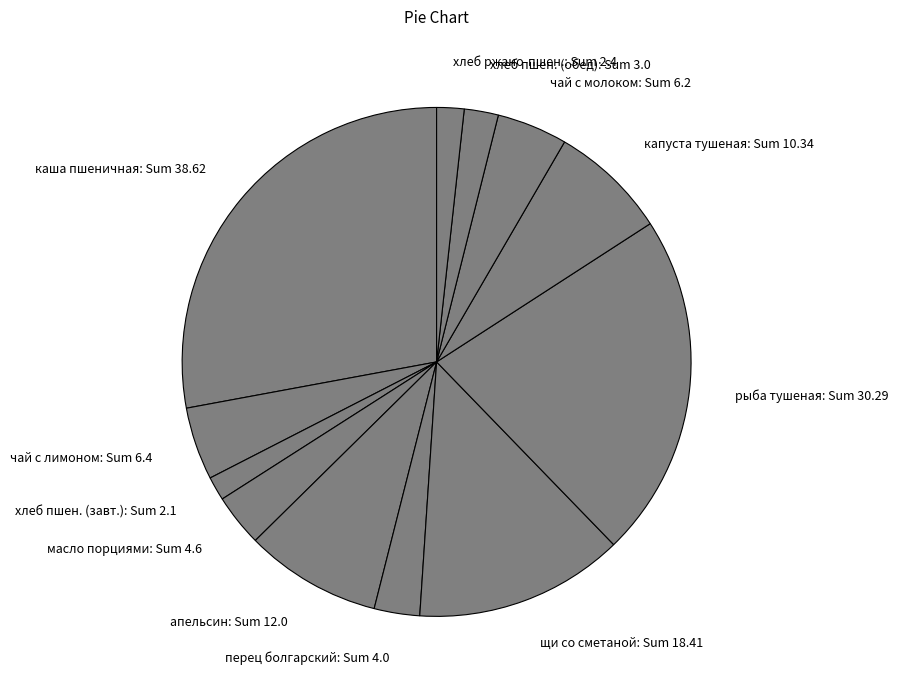

Between каша пшеничная: Sum 38.62 and рыба тушеная: Sum 30.29, which is larger?

каша пшеничная: Sum 38.62